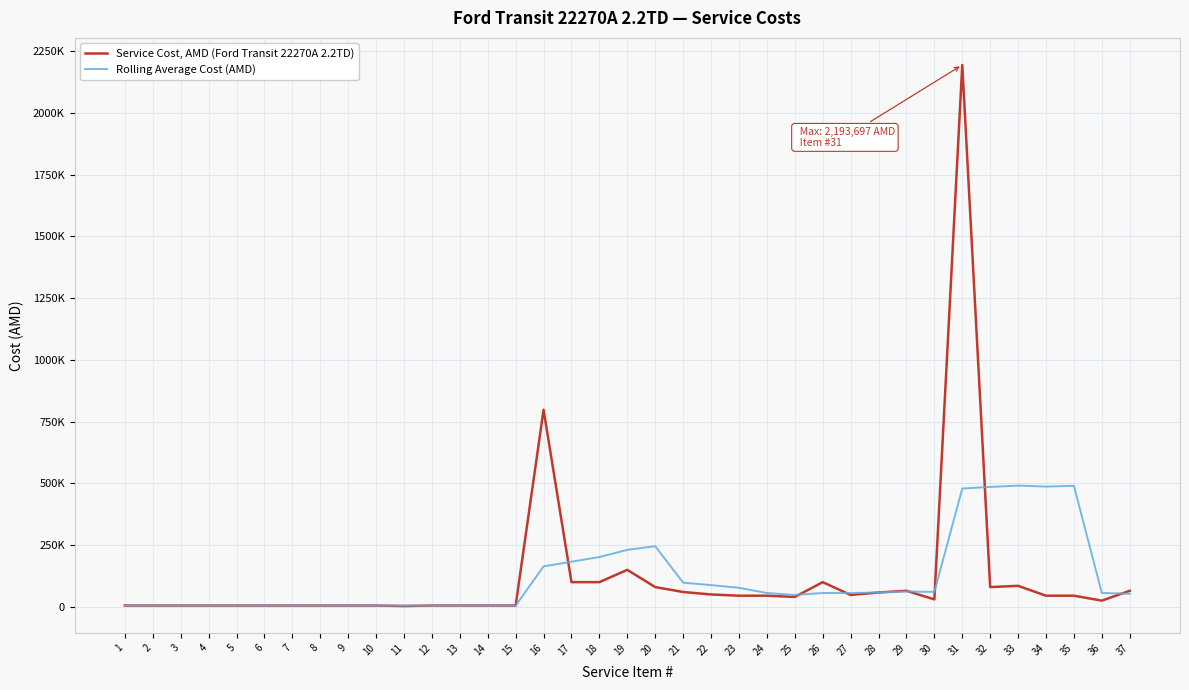

What is the difference between the Rolling Average Cost (AMD) values at 17 and 13?

177888.9